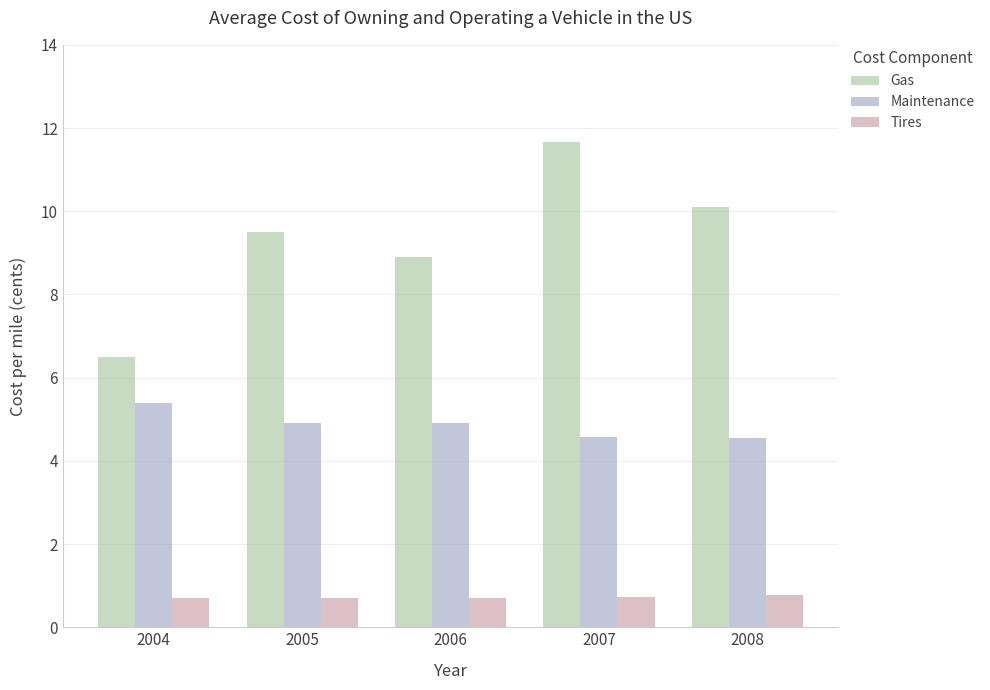

What are all the series names shown in the legend?

Gas, Maintenance, Tires